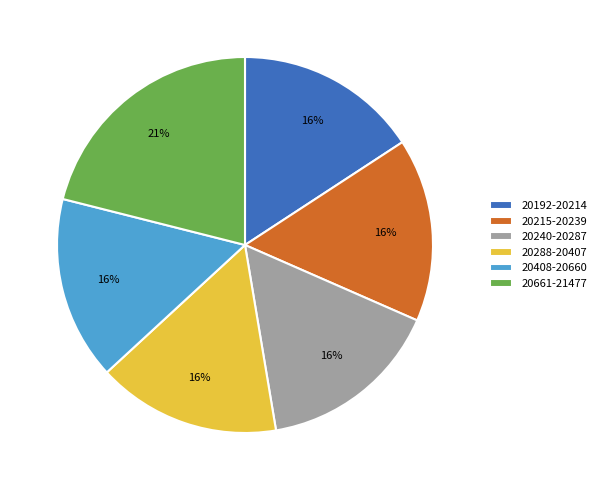

Does any single category account for the majority?

No